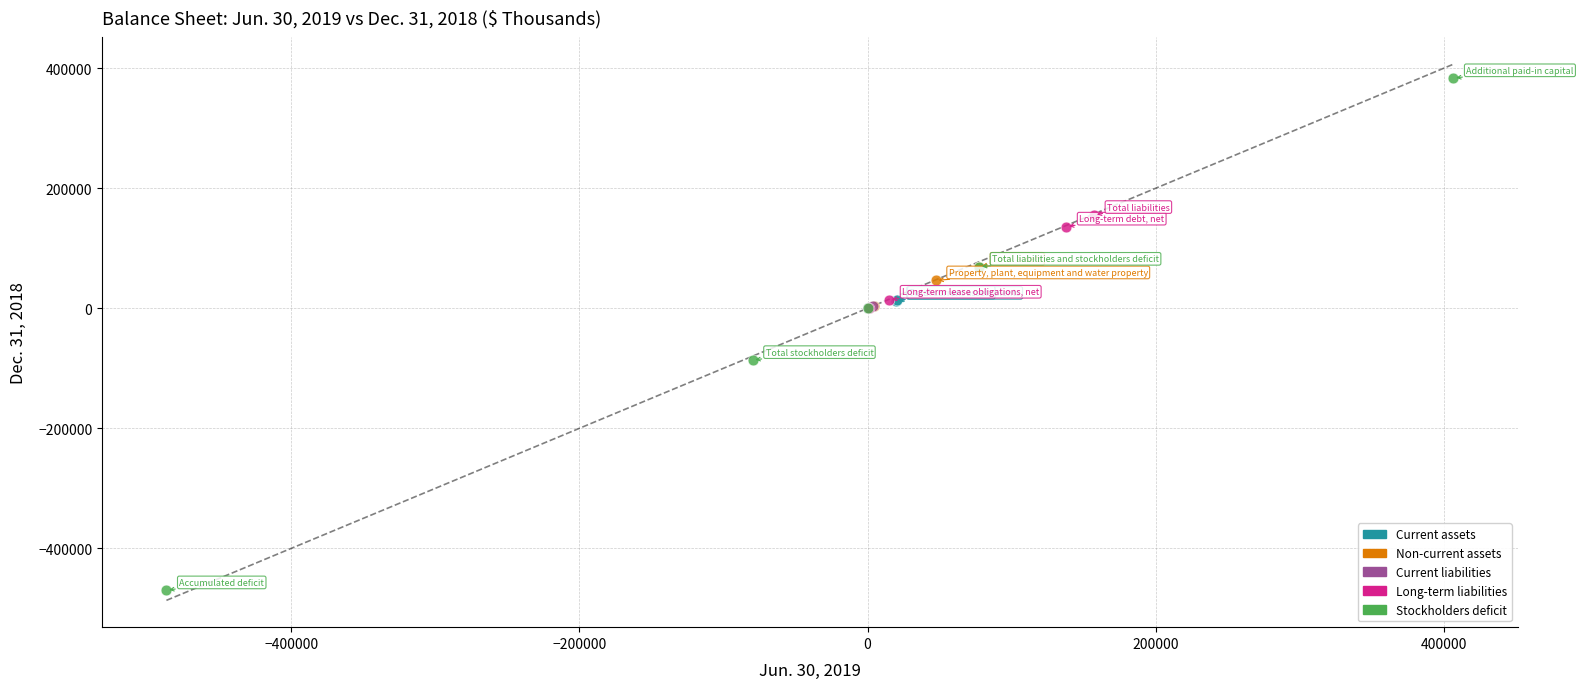

Which series has the widest spread of Y values?

Stockholders deficit